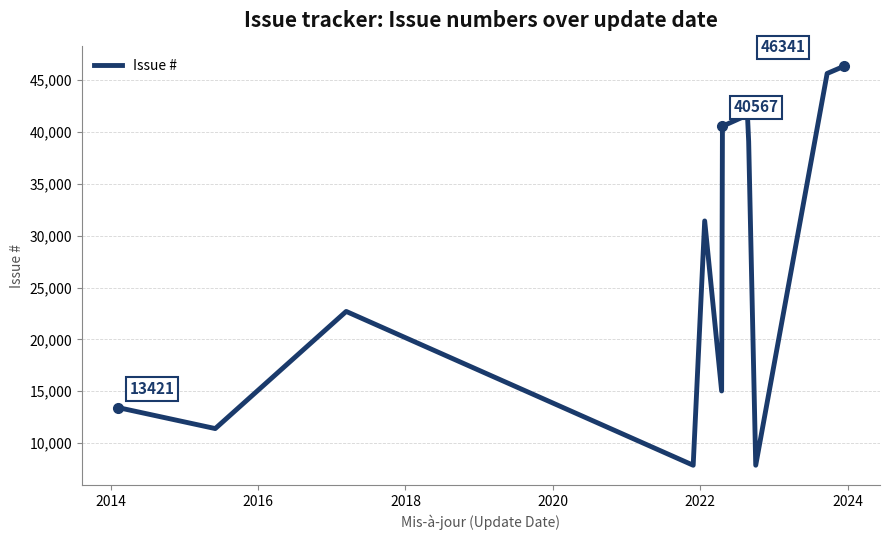

What is the difference between the maximum and minimum values?

38482